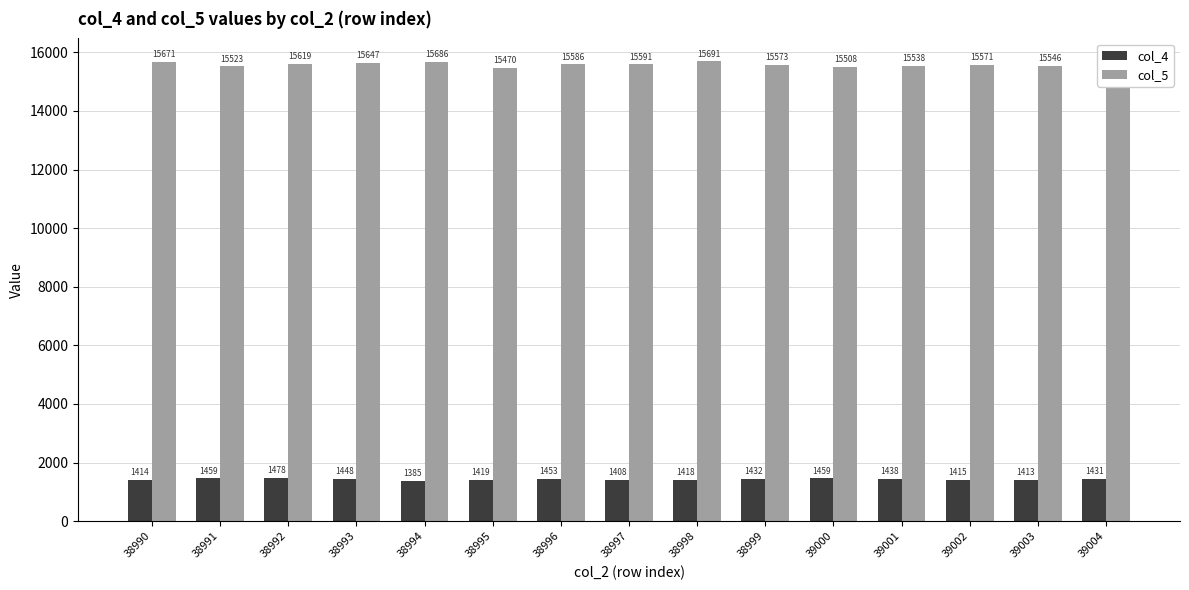

Are the bars horizontal?

No